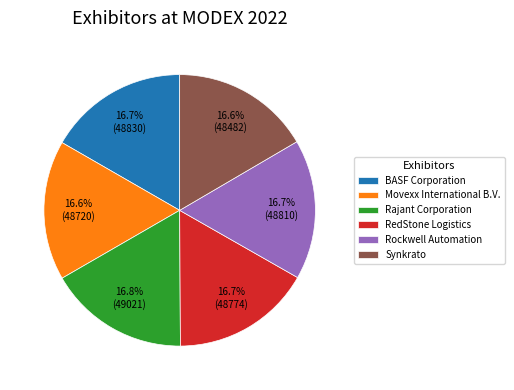

How many slices are in this pie chart?

6